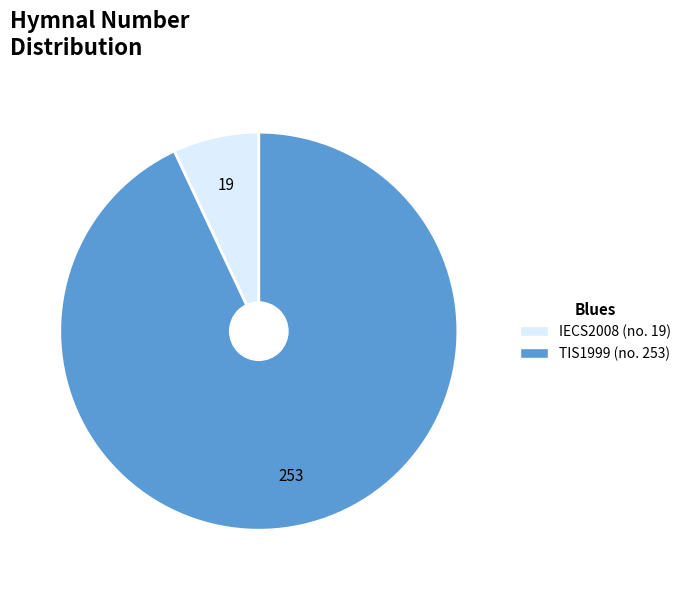

Do TIS1999 (no. 253) and IECS2008 (no. 19) together represent more than half of the pie?

Yes